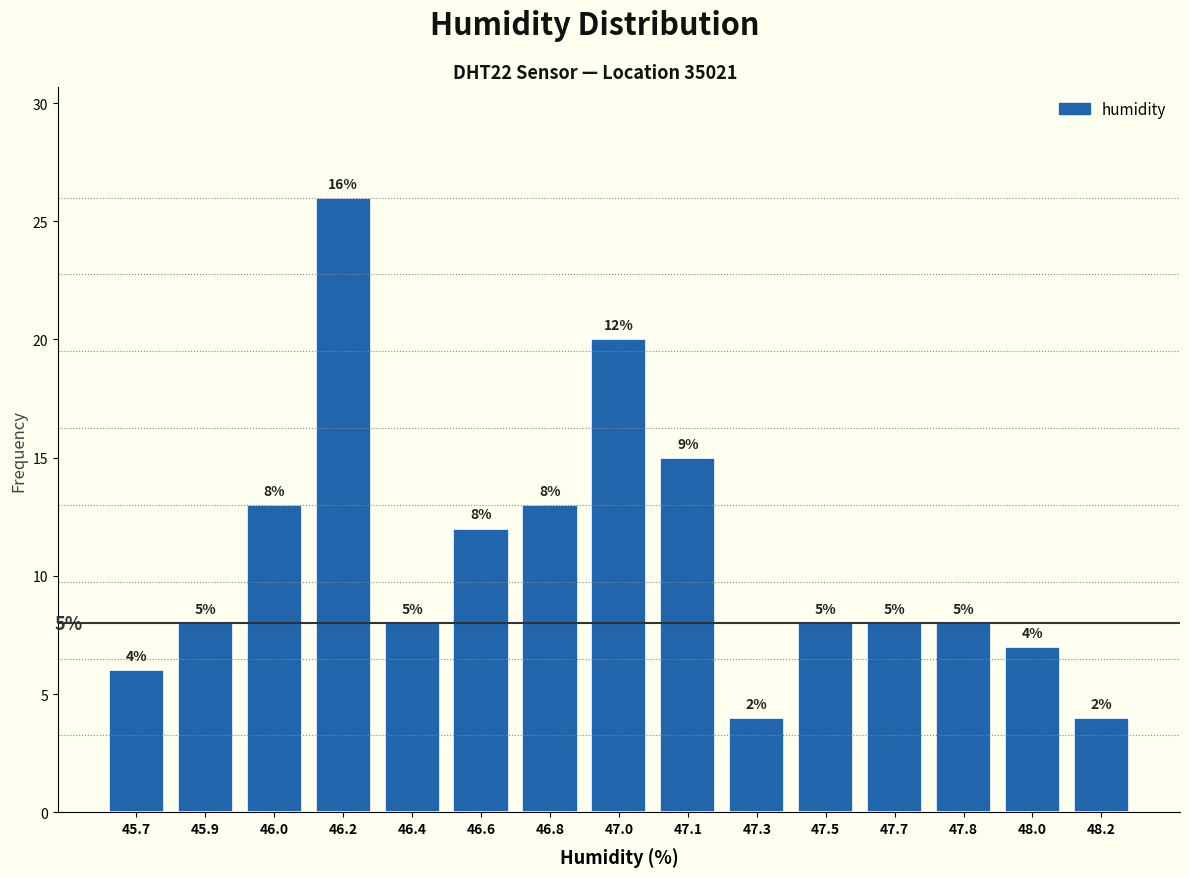

Does the chart contain any negative values?

No